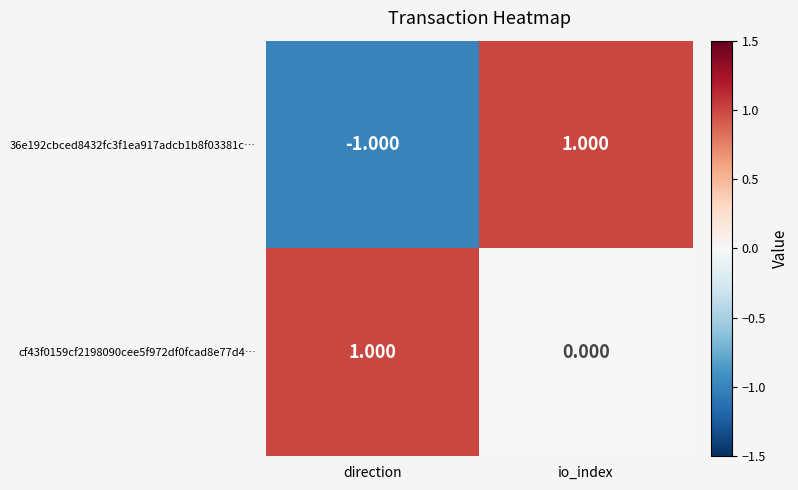

At which label is cf43f0159cf2198090cee5f972df0fcad8e77d4… closest to 0?

io_index